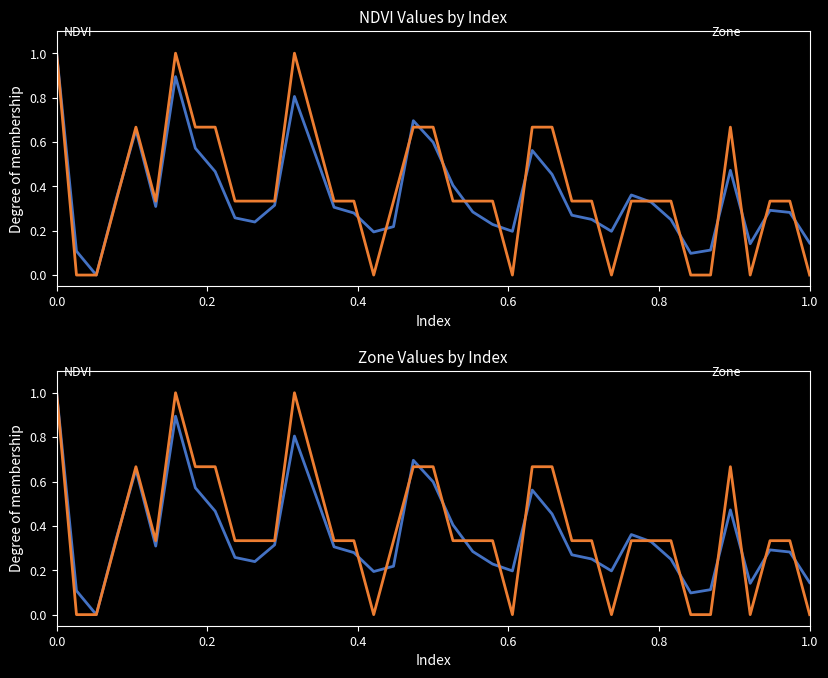

What is the highest value of the NDVI series?

1.0